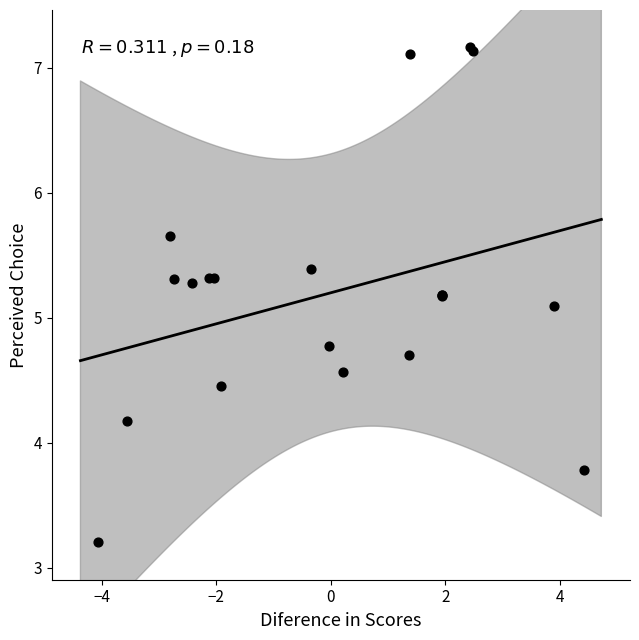

What Y value in the scatter plot is closest to 5?

5.1